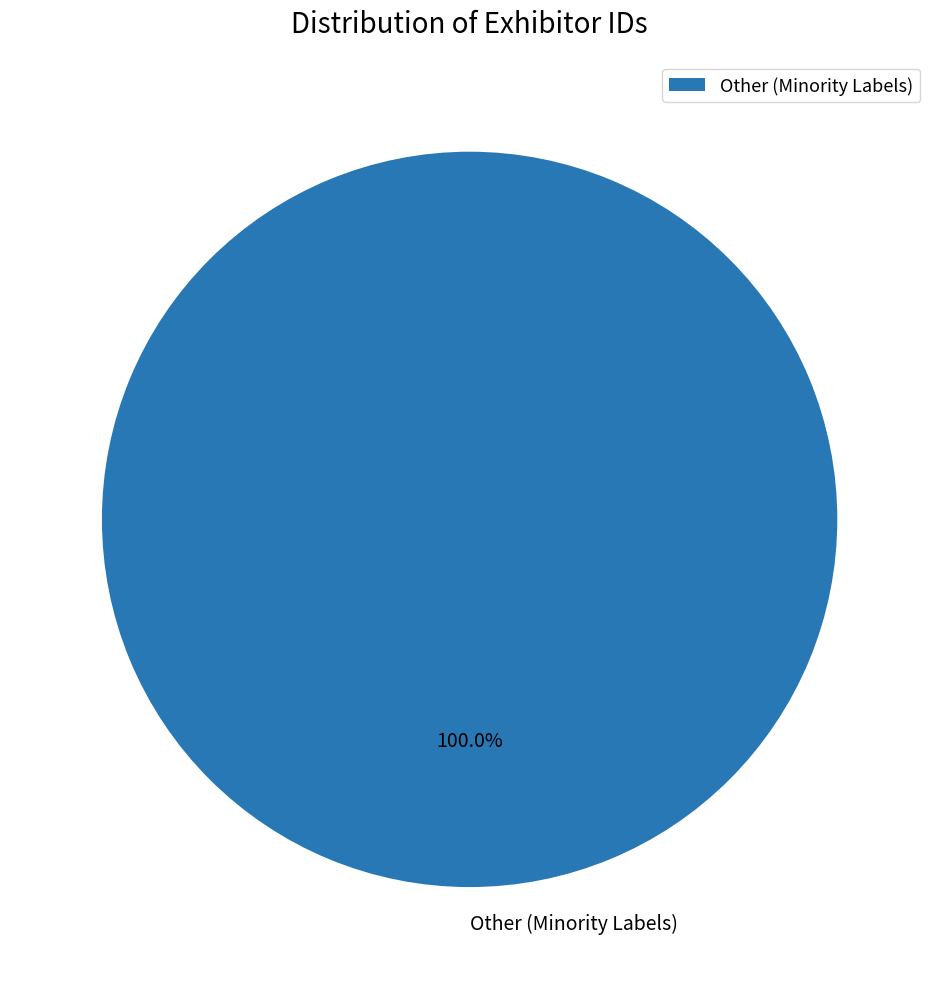

Rank the categories by value from lowest to highest.

Other (Minority Labels)